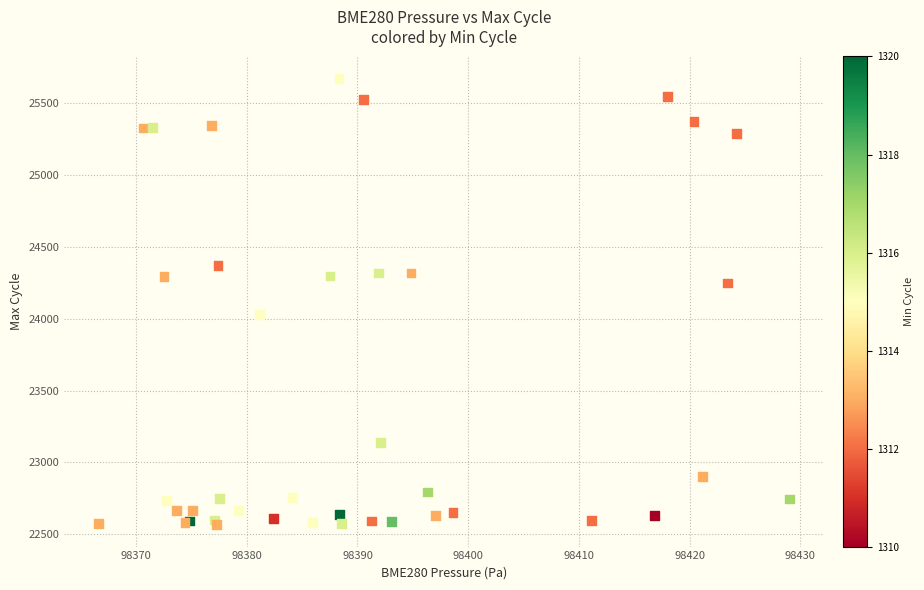

What Y value in the scatter plot is closest to 24118?

24028